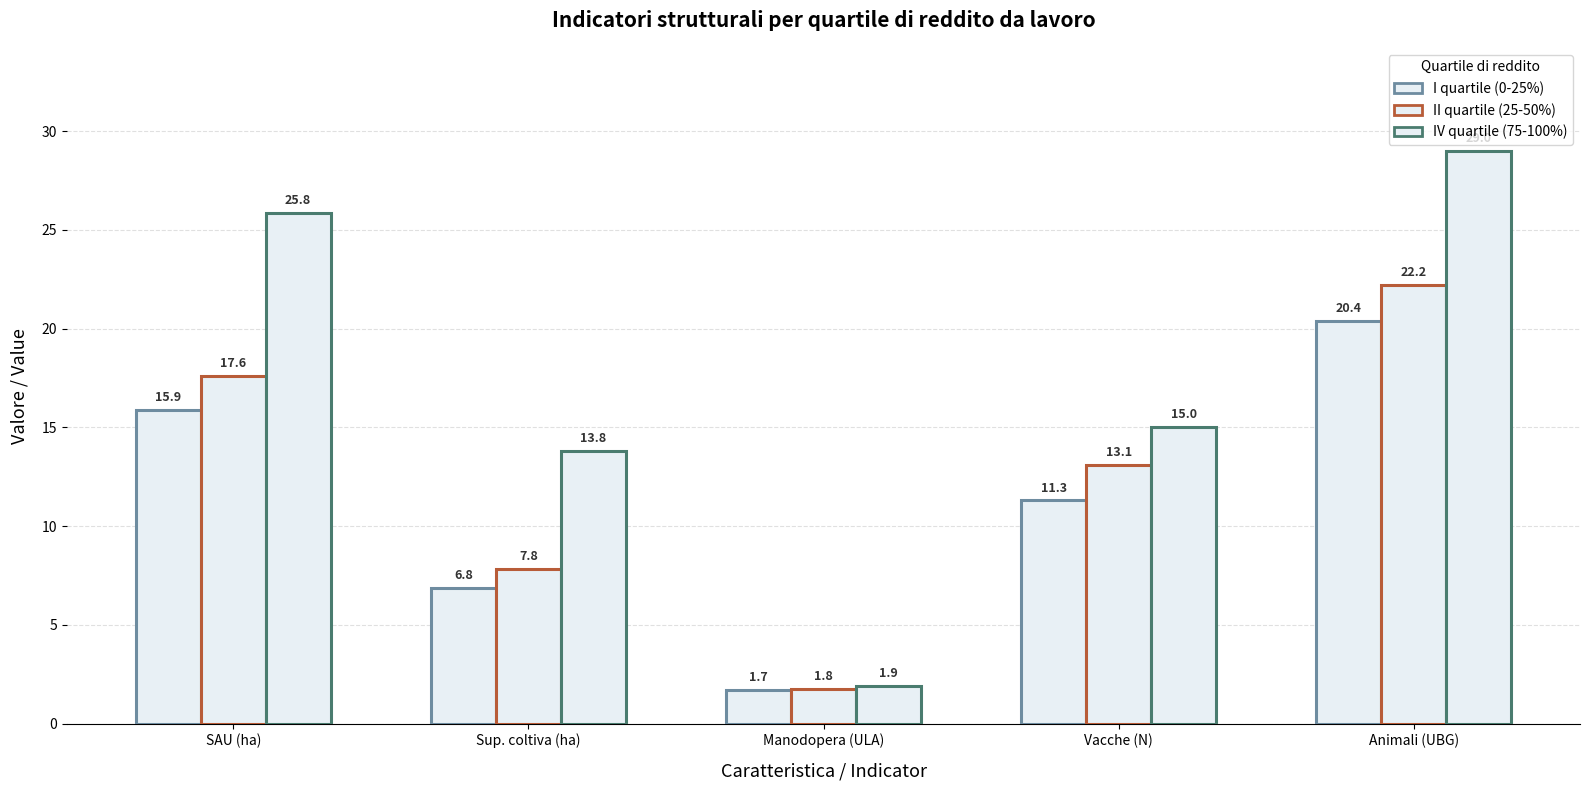

List the labels in order of IV quartile (75-100%) value, largest first.

Animali (UBG), SAU (ha), Vacche (N), Sup. coltiva (ha), Manodopera (ULA)